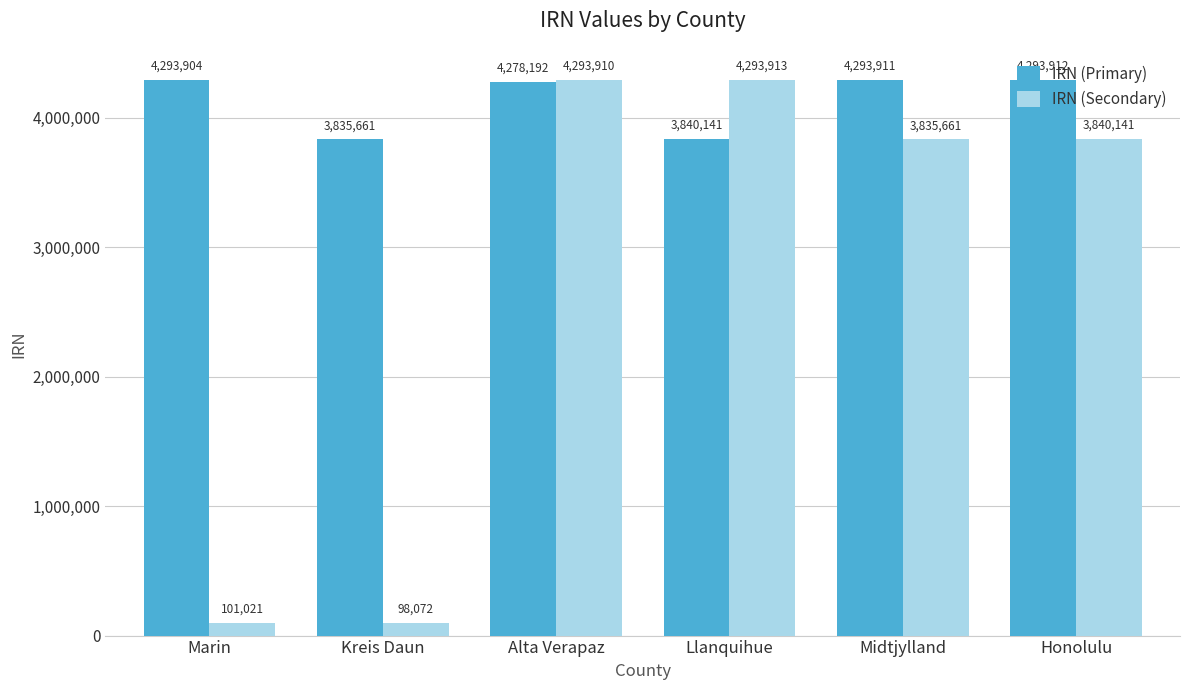

The IRN (Primary) series shows 4278192 at Alta Verapaz. True or false?

True